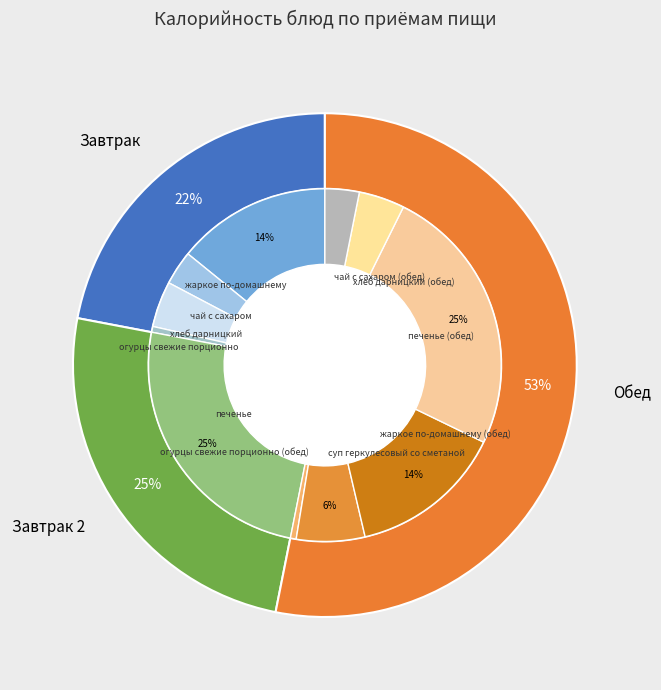

Which slice is the largest?

печенье